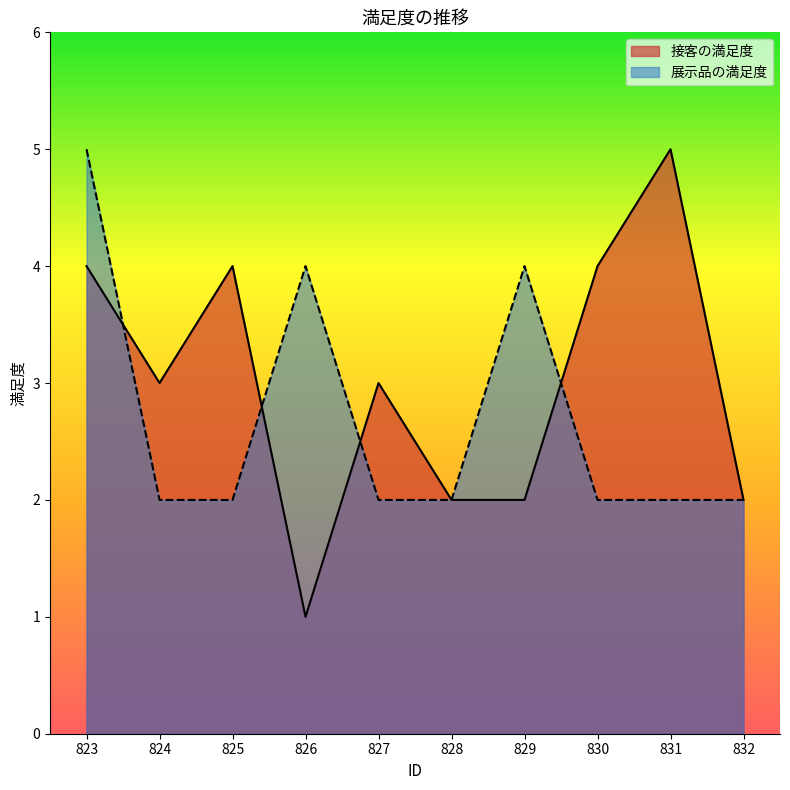

Which label corresponds to the smallest value in the chart?

826